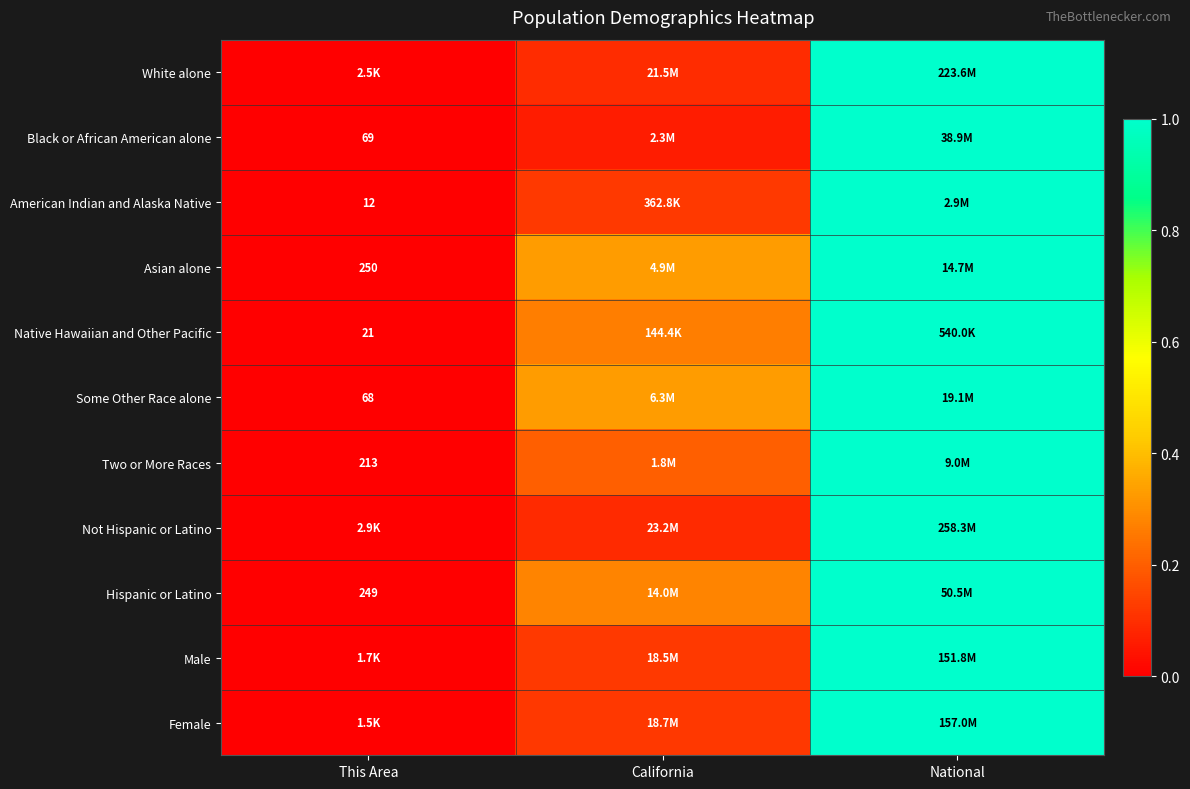

What is the average value of the American Indian and Alaska Native series?

0.4